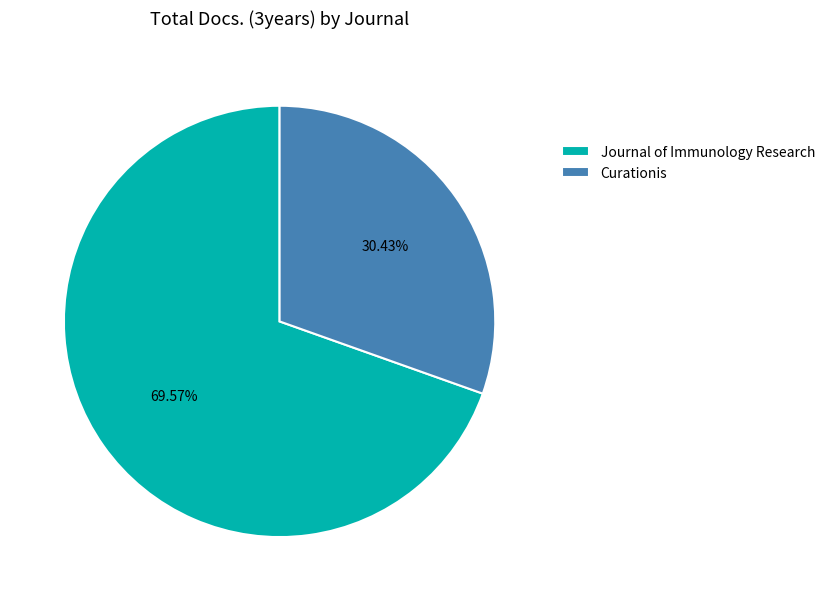

What is the ratio of the value at Journal of Immunology Research to the value at Curationis?

2.3